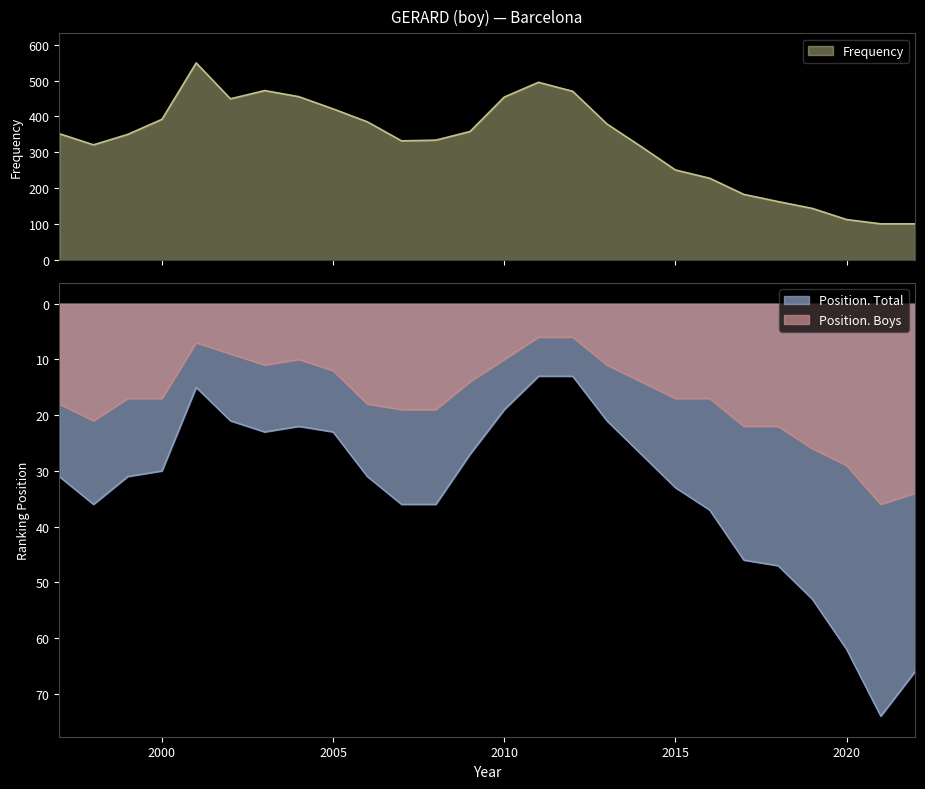

Is it true that Position. Boys equals 8 at 2011?

False